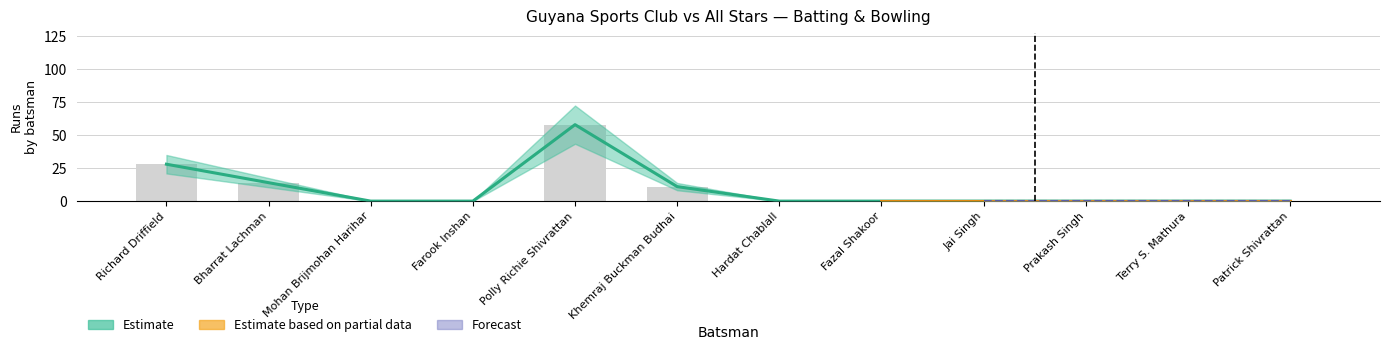

What is the maximum value for Runs?

58